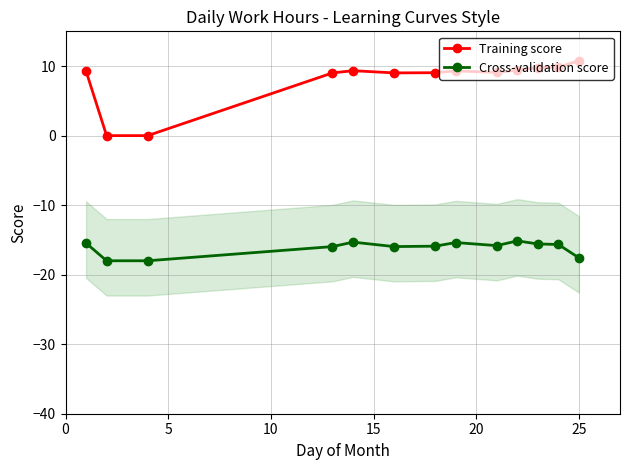

In Cross-validation score, how many points are higher than both neighbors (excluding endpoints)?

3